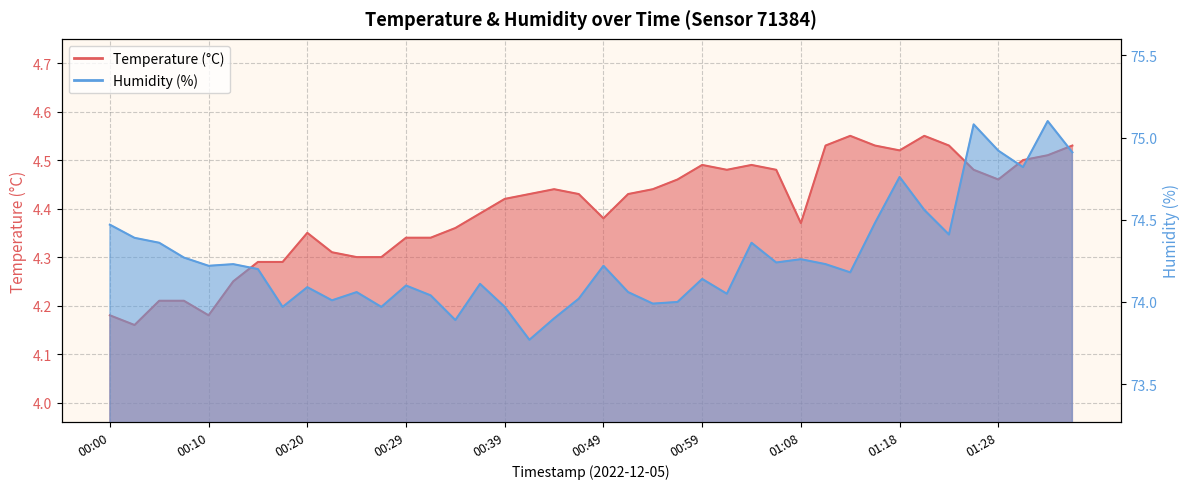

The Humidity (%) series shows 127.4 at 00:29. True or false?

False